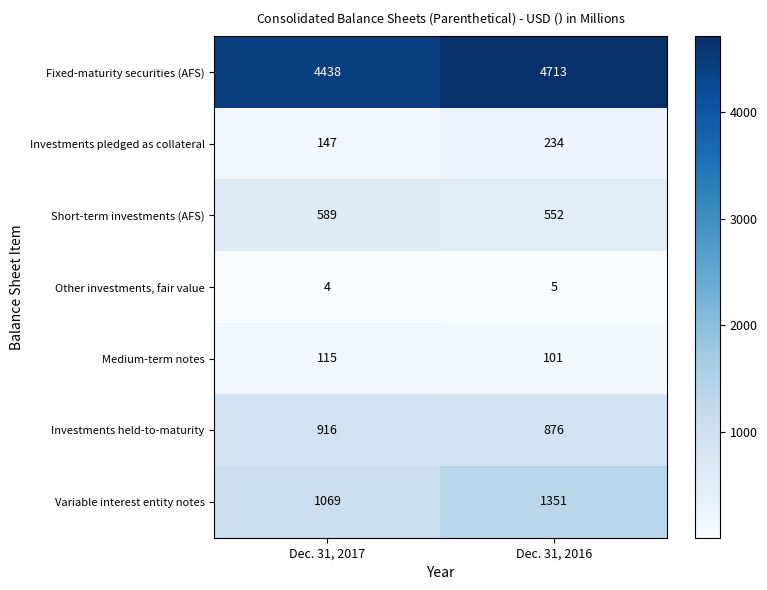

Which series changed the most between Dec. 31, 2017 and Dec. 31, 2016?

Variable interest entity notes